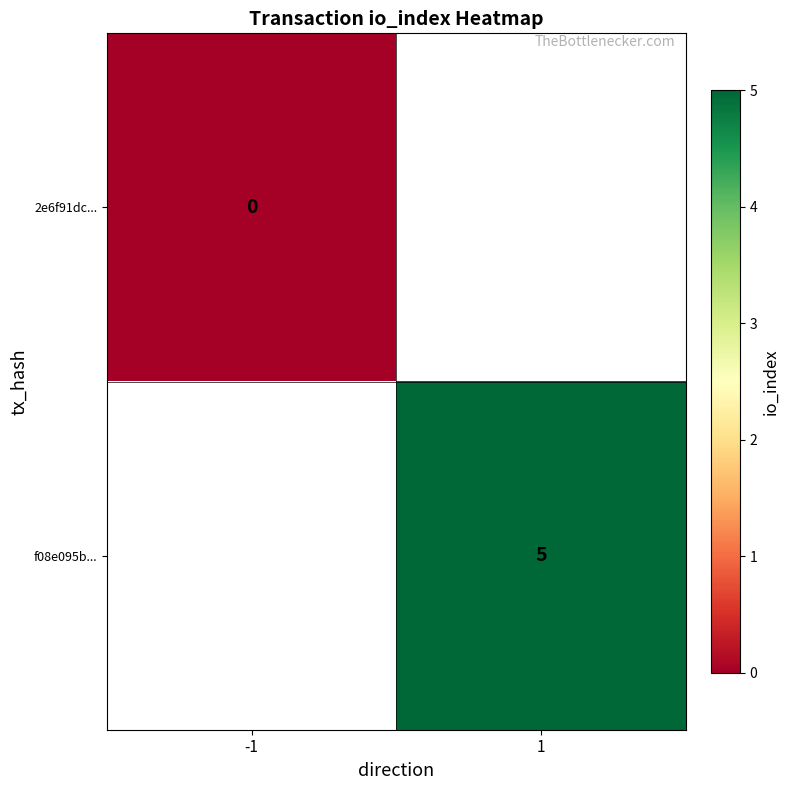

The f08e095b... series shows 8 at 1. True or false?

False